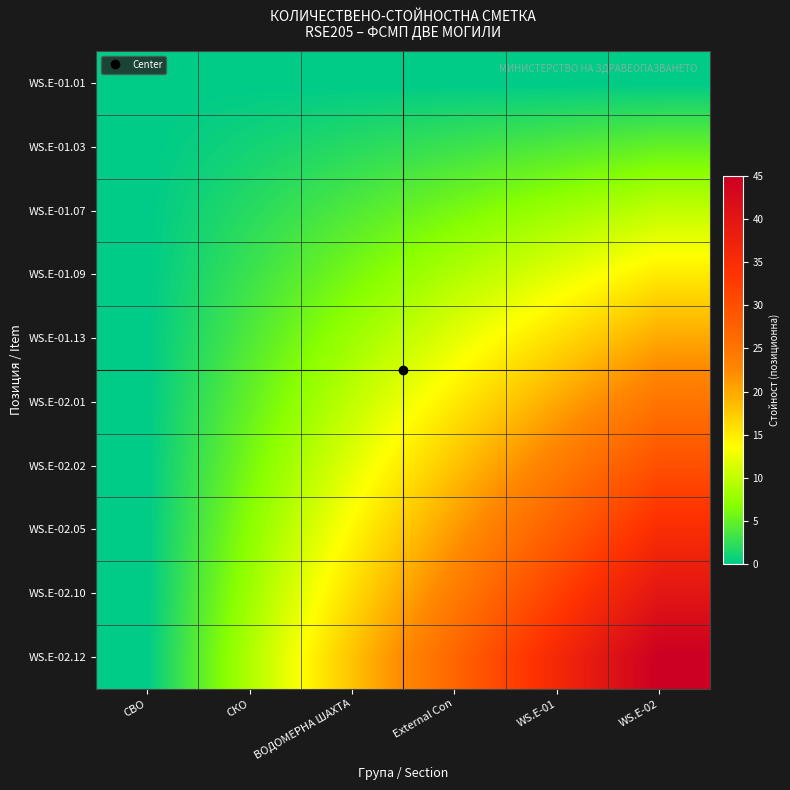

Reading right to left, transcribe all the data shown in this chart.

WS.E-01.01: WS.E-02=0	WS.E-01=0	External Con=0	ВОДОМЕРНА ШАХТА=0	СКО=0	СВО=0
WS.E-01.03: WS.E-02=5	WS.E-01=4	External Con=3	ВОДОМЕРНА ШАХТА=2	СКО=1	СВО=0
WS.E-01.07: WS.E-02=10	WS.E-01=8	External Con=6	ВОДОМЕРНА ШАХТА=4	СКО=2	СВО=0
WS.E-01.09: WS.E-02=15	WS.E-01=12	External Con=9	ВОДОМЕРНА ШАХТА=6	СКО=3	СВО=0
WS.E-01.13: WS.E-02=20	WS.E-01=16	External Con=12	ВОДОМЕРНА ШАХТА=8	СКО=4	СВО=0
WS.E-02.01: WS.E-02=25	WS.E-01=20	External Con=15	ВОДОМЕРНА ШАХТА=10	СКО=5	СВО=0
WS.E-02.02: WS.E-02=30	WS.E-01=24	External Con=18	ВОДОМЕРНА ШАХТА=12	СКО=6	СВО=0
WS.E-02.05: WS.E-02=35	WS.E-01=28	External Con=21	ВОДОМЕРНА ШАХТА=14	СКО=7	СВО=0
WS.E-02.10: WS.E-02=40	WS.E-01=32	External Con=24	ВОДОМЕРНА ШАХТА=16	СКО=8	СВО=0
WS.E-02.12: WS.E-02=45	WS.E-01=36	External Con=27	ВОДОМЕРНА ШАХТА=18	СКО=9	СВО=0